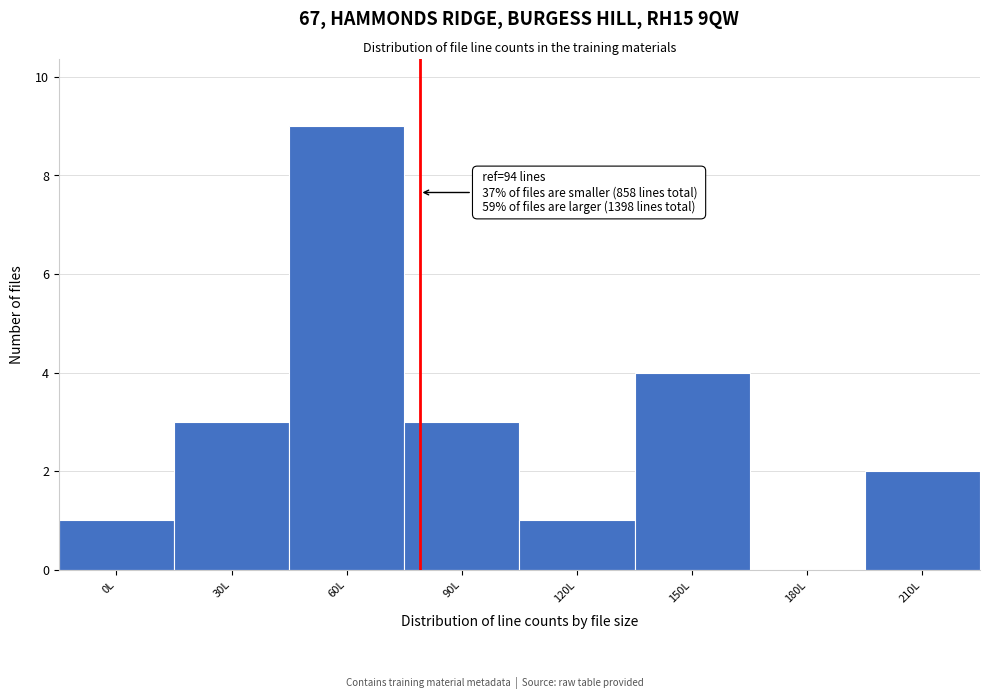

Reading left to right, transcribe all the data shown in this chart.

0L=1	30L=3	60L=9	90L=3	120L=1	150L=4	180L=0	210L=2